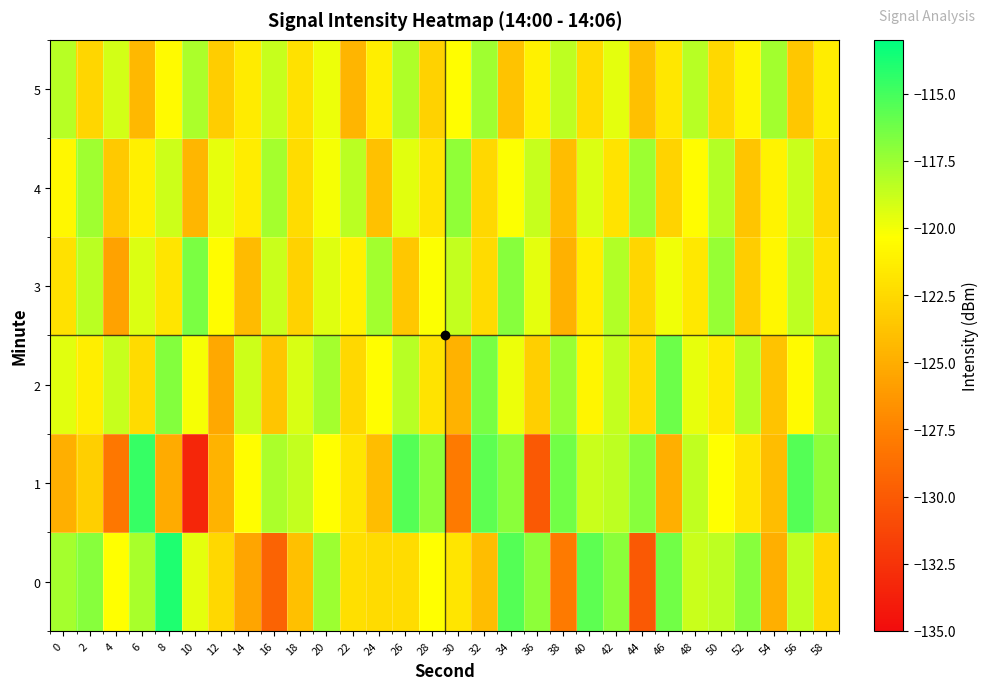

At which category does the chart reach its peak across all series?

8